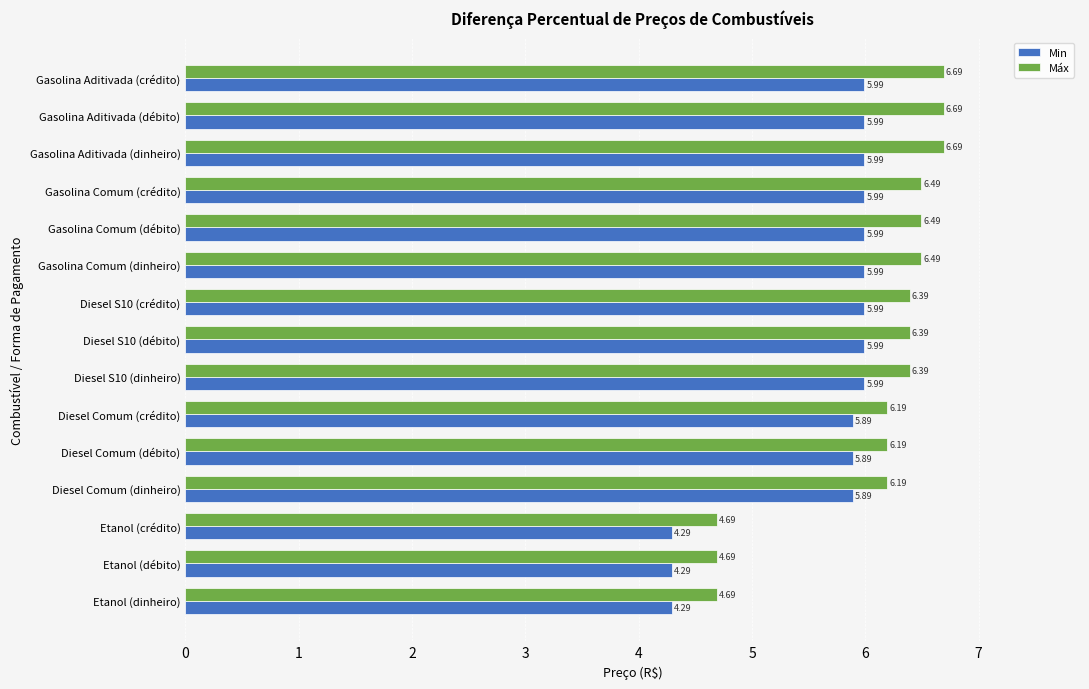

What is the difference between the maximum and minimum values in the Máx series?

2.0